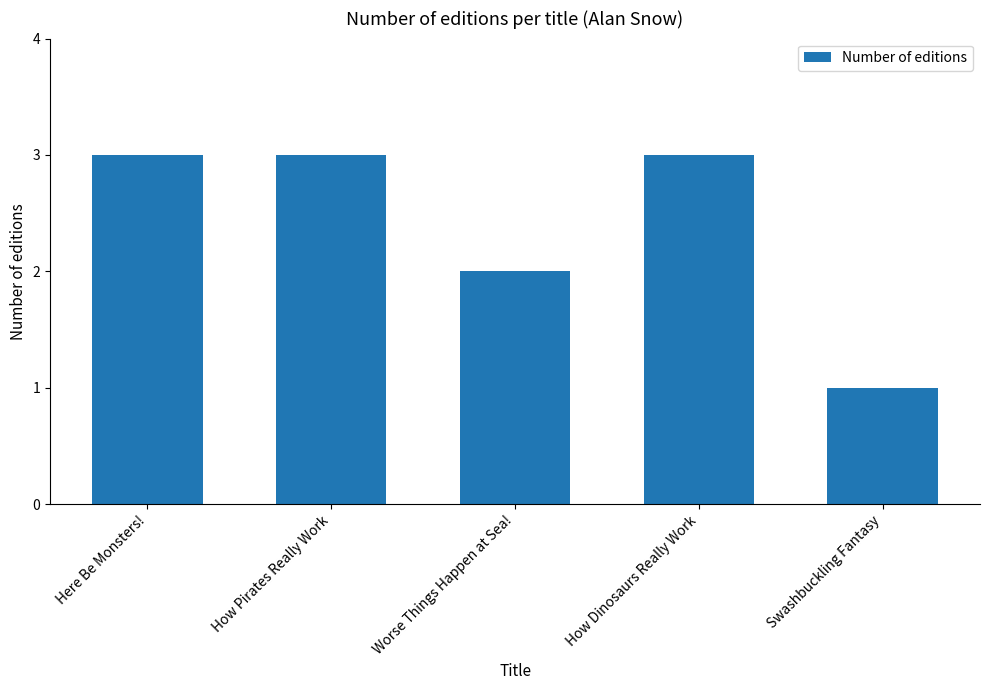

How many values are between 2 and 3?

4